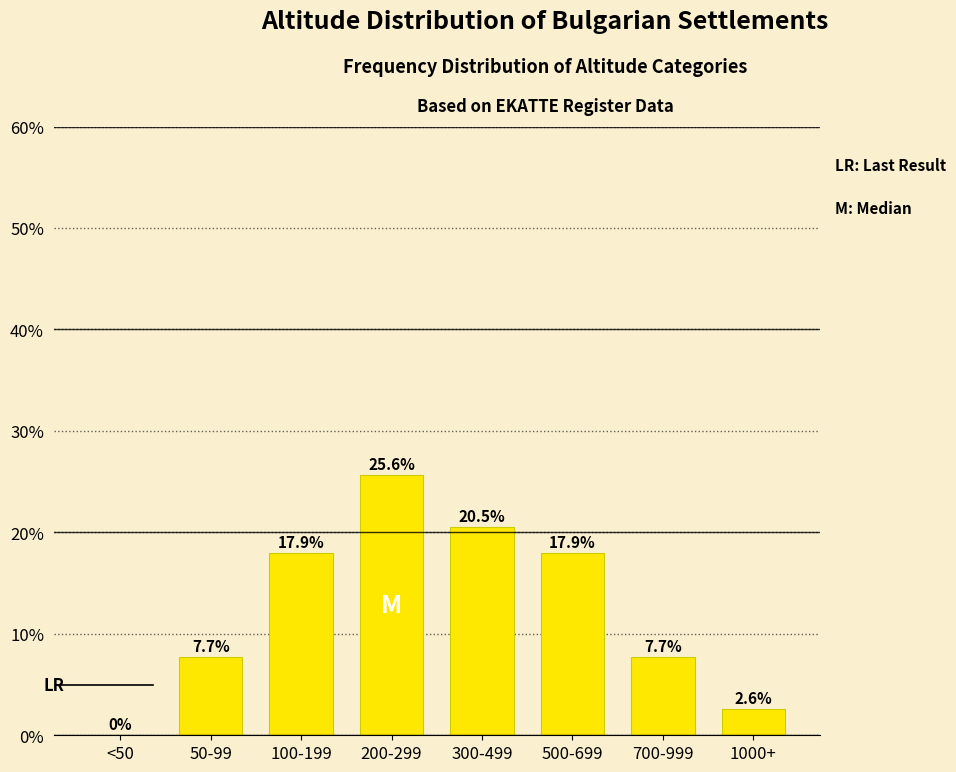

Reading right to left, list all the values displayed in this chart.

1000+=2.6	700-999=7.7	500-699=17.9	300-499=20.5	200-299=25.6	100-199=17.9	50-99=7.7	<50=0.0